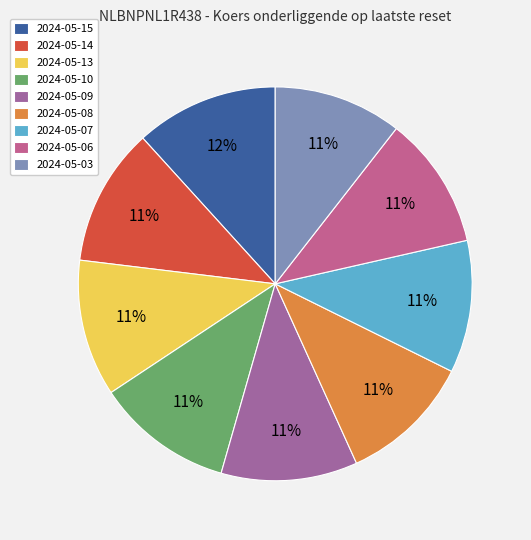

Count the number of slices in the pie.

9